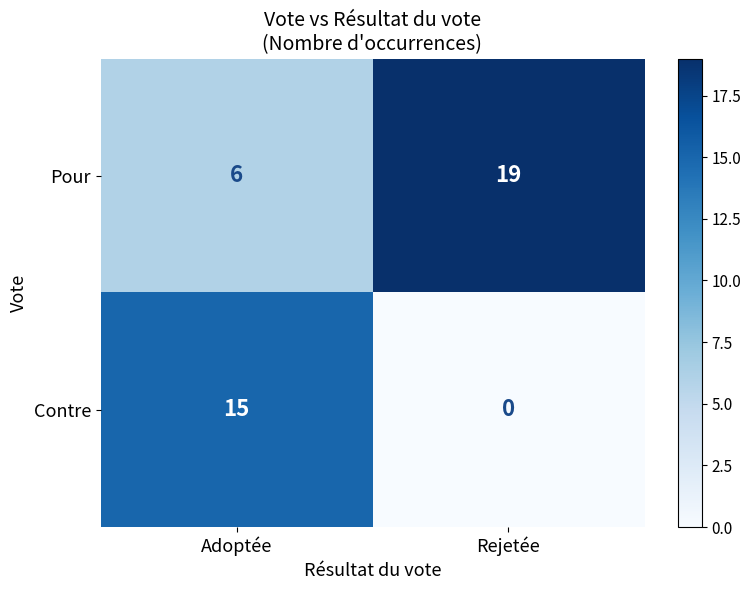

Reading left to right, transcribe all the data shown in this chart.

Pour: Adoptée=6	Rejetée=19
Contre: Adoptée=15	Rejetée=0